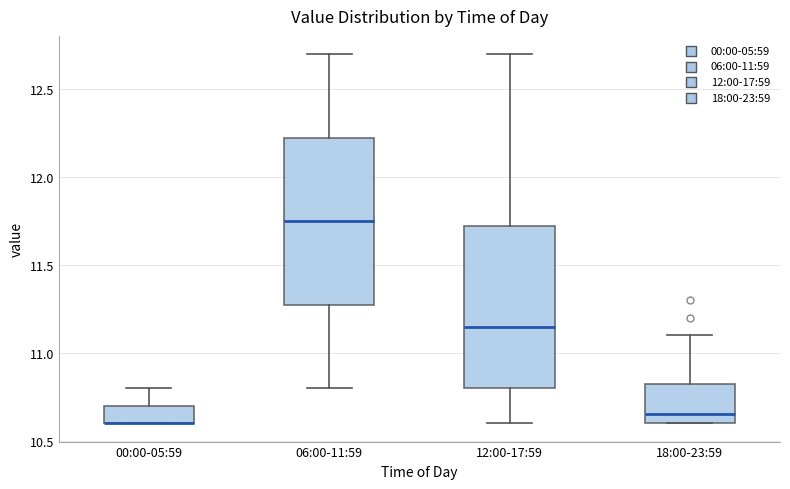

Reading left to right, read every box against the y-axis: the position of its median line, the range the box covers, and the ends of its whiskers. The values are not printed on the chart, so give them approximately, as read against the axis.

00:00-05:59: median 10.60 (drawn on the box's lower edge), box 10.60 to 10.70, whiskers 10.60 to 10.80
06:00-11:59: median 11.75, box 11.30 to 12.25, whiskers 10.80 to 12.70
12:00-17:59: median 11.15, box 10.80 to 11.75, whiskers 10.60 to 12.70
18:00-23:59: median 10.65, box 10.60 to 10.85, whiskers 10.60 to 11.10